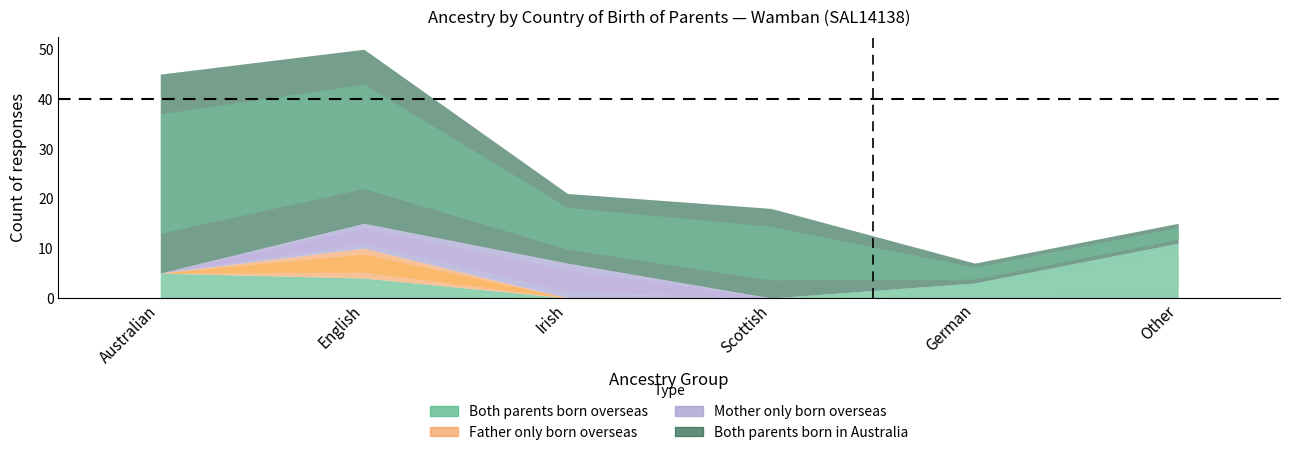

What is the label of the 1st point from the left?

Australian